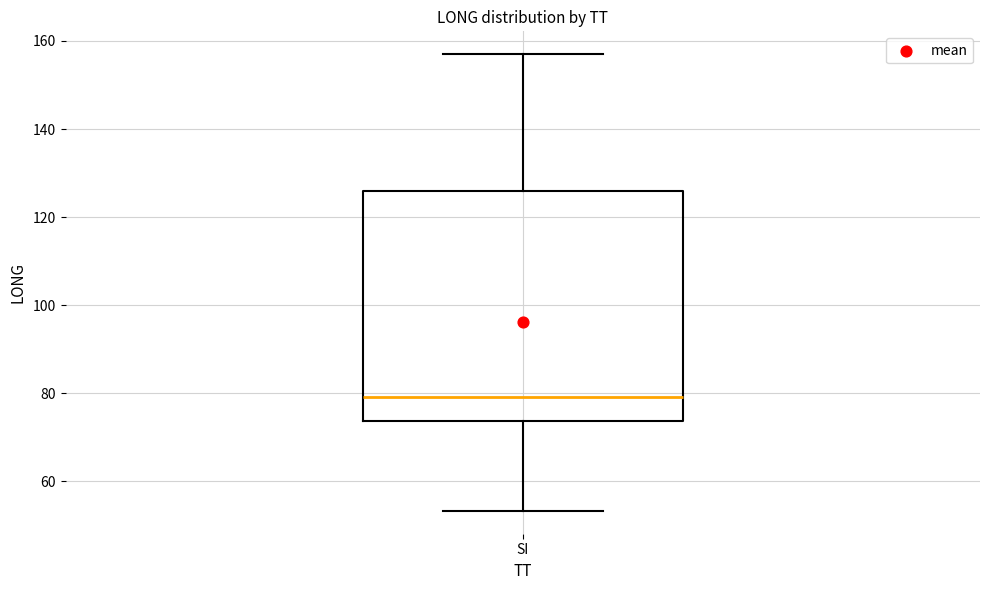

Where does the median line of the box for SI sit on the y-axis? The values are not printed on the chart, so give them approximately, as read against the axis.

80